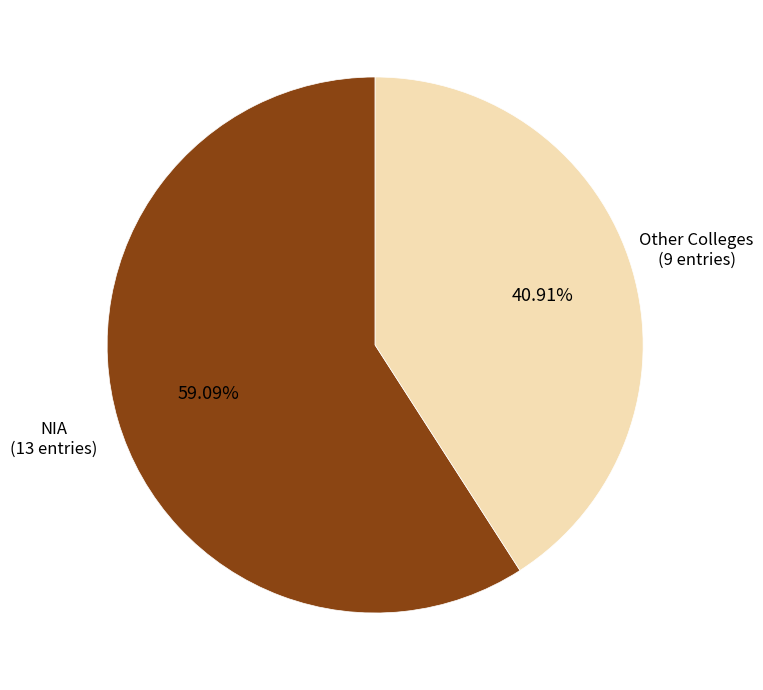

Do Other Colleges and NIA together represent more than half of the pie?

Yes